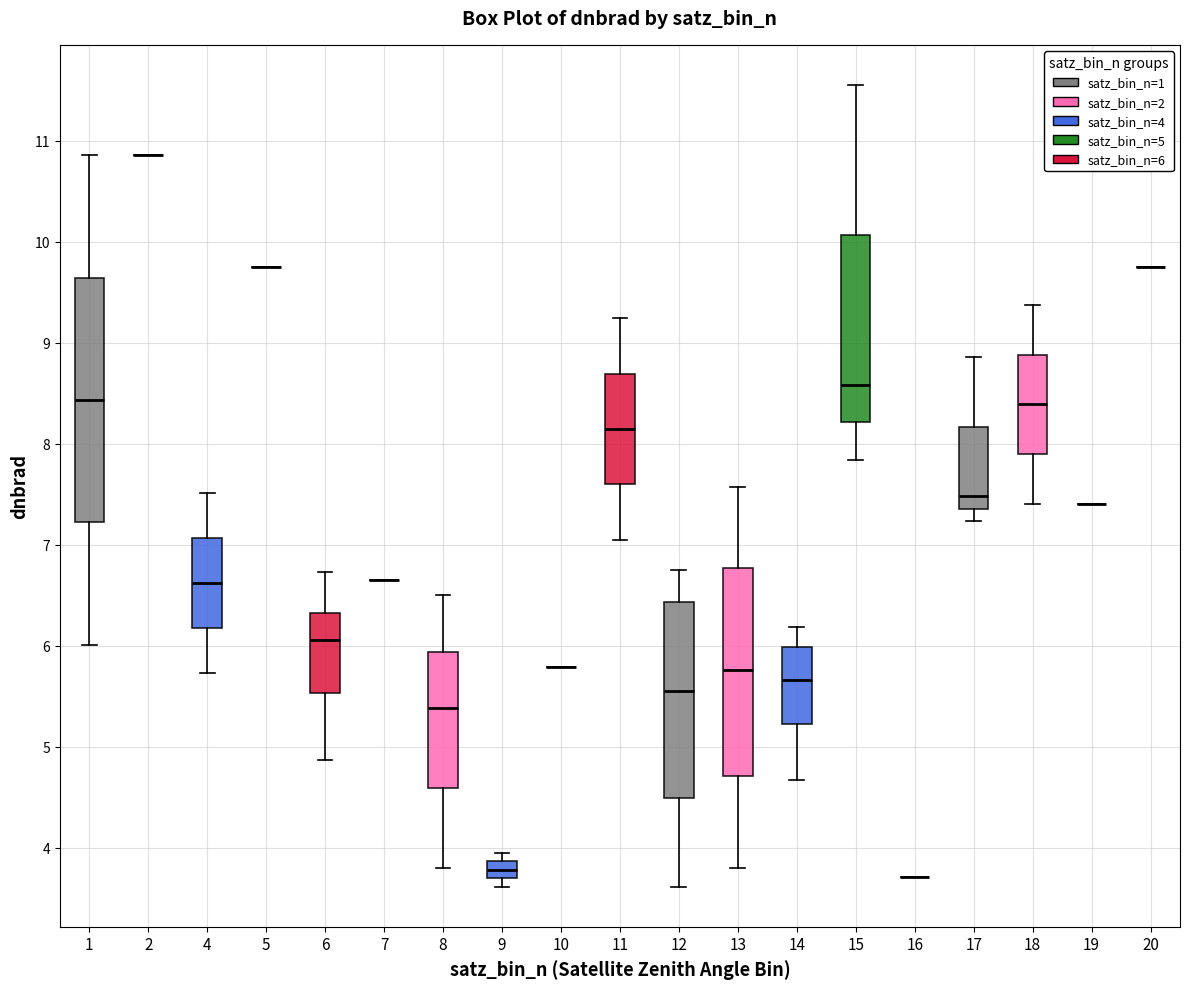

Reading left to right, transcribe this box plot: for each box, give where its median line is, the range the box spans, and where its two whiskers end, as read against the y-axis. The values are not printed on the chart, so give them approximately, as read against the axis.

1: median 8.4, box 7.2 to 9.6, whiskers 6.0 to 10.9
2: box collapsed to a line at 10.9, whiskers 10.9 to 10.9
4: median 6.6, box 6.2 to 7.1, whiskers 5.7 to 7.5
5: box collapsed to a line at 9.7, whiskers 9.7 to 9.7
6: median 6.1, box 5.5 to 6.3, whiskers 4.9 to 6.7
7: box collapsed to a line at 6.6, whiskers 6.6 to 6.6
8: median 5.4, box 4.6 to 5.9, whiskers 3.8 to 6.5
9: median 3.8, box 3.7 to 3.9, whiskers 3.6 to 3.9 (above the box's upper edge)
10: box collapsed to a line at 5.8, whiskers 5.8 to 5.8
11: median 8.1, box 7.6 to 8.7, whiskers 7.0 to 9.2
12: median 5.6, box 4.5 to 6.4, whiskers 3.6 to 6.7
13: median 5.8, box 4.7 to 6.8, whiskers 3.8 to 7.6
14: median 5.7, box 5.2 to 6.0, whiskers 4.7 to 6.2
15: median 8.6, box 8.2 to 10.1, whiskers 7.8 to 11.6
16: box collapsed to a line at 3.7, whiskers 3.7 to 3.7
17: median 7.5, box 7.4 to 8.2, whiskers 7.2 to 8.9
18: median 8.4, box 7.9 to 8.9, whiskers 7.4 to 9.4
19: box collapsed to a line at 7.4, whiskers 7.4 to 7.4
20: box collapsed to a line at 9.7, whiskers 9.7 to 9.7